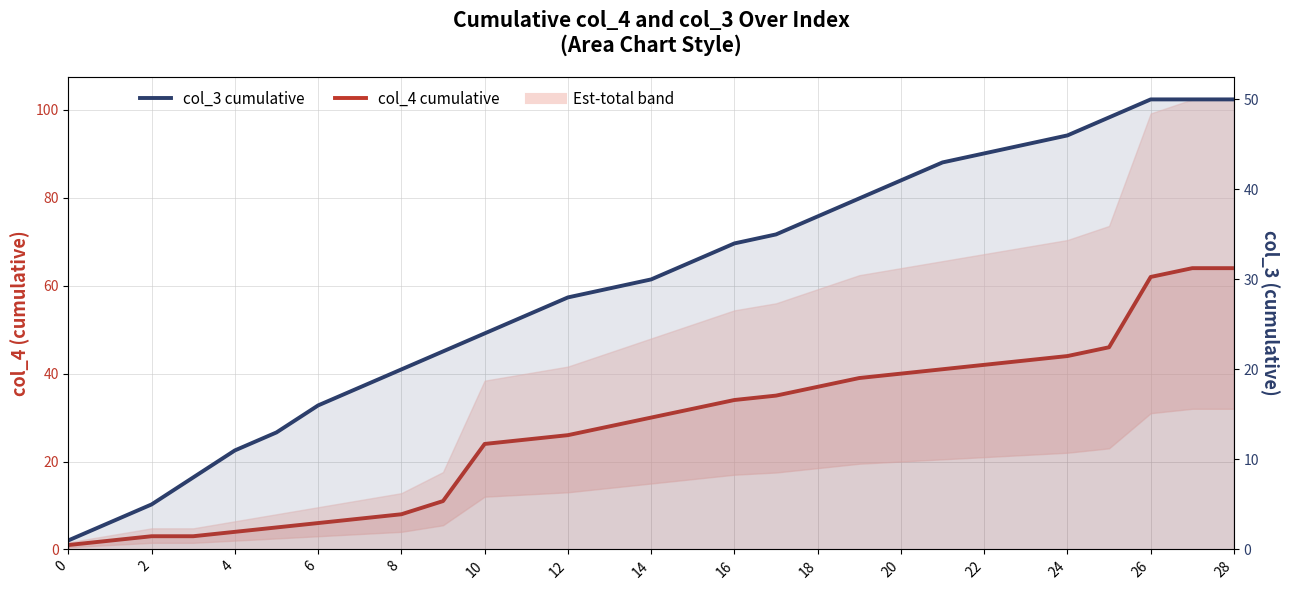

Reading left to right, extract all data points from this chart.

col_4 cumulative: 1	2	3	3	4	5	6	7	8	11	24	25	26	28	30	32	34	35	37	39	40	41	42	43	44	46	62	64	64
col_3 cumulative: 1	3	5	8	11	13	16	18	20	22	24	26	28	29	30	32	34	35	37	39	41	43	44	45	46	48	50	50	50